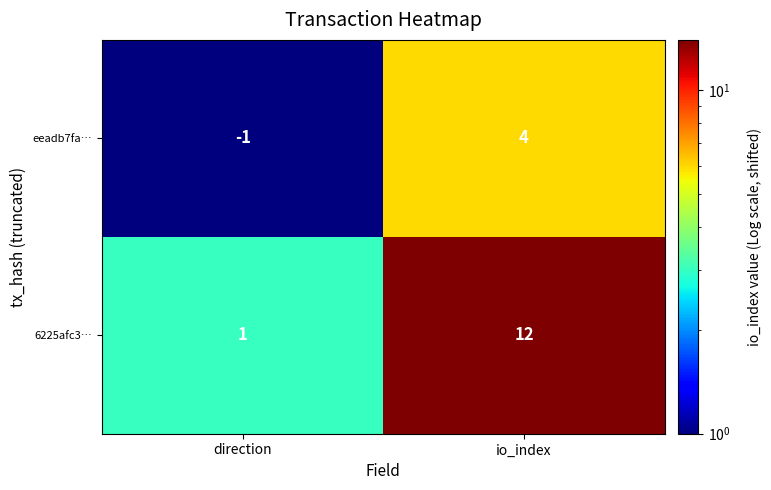

What is the total value across all series at io_index?

16